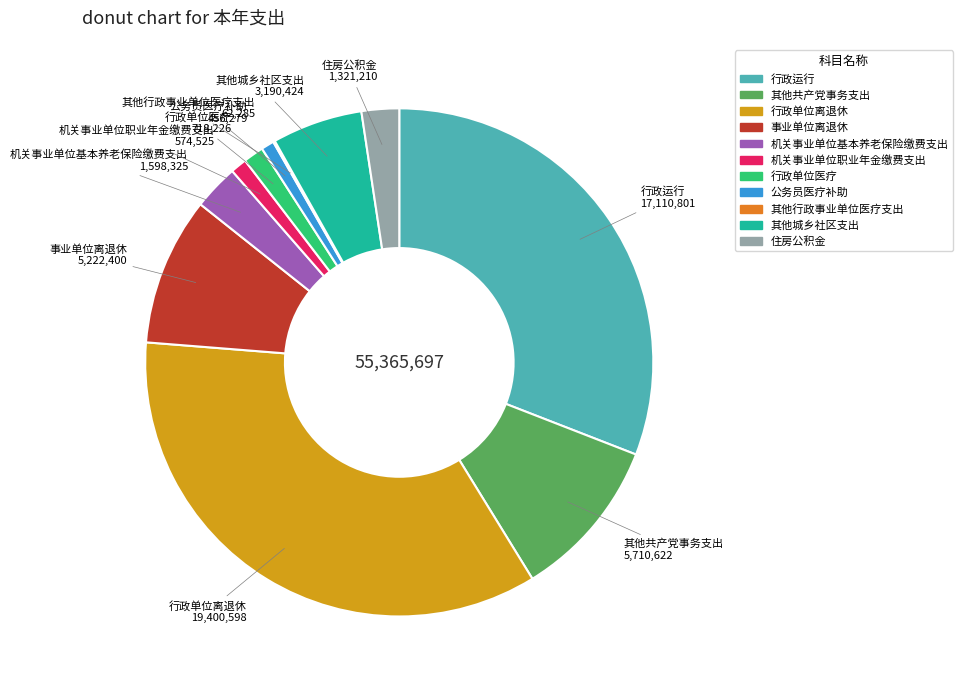

Which category has the biggest portion of the pie?

行政单位离退休